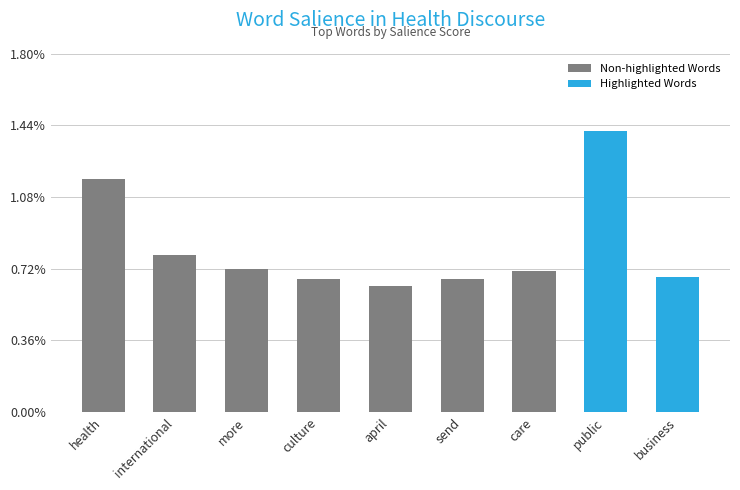

What position from the left is culture?

4